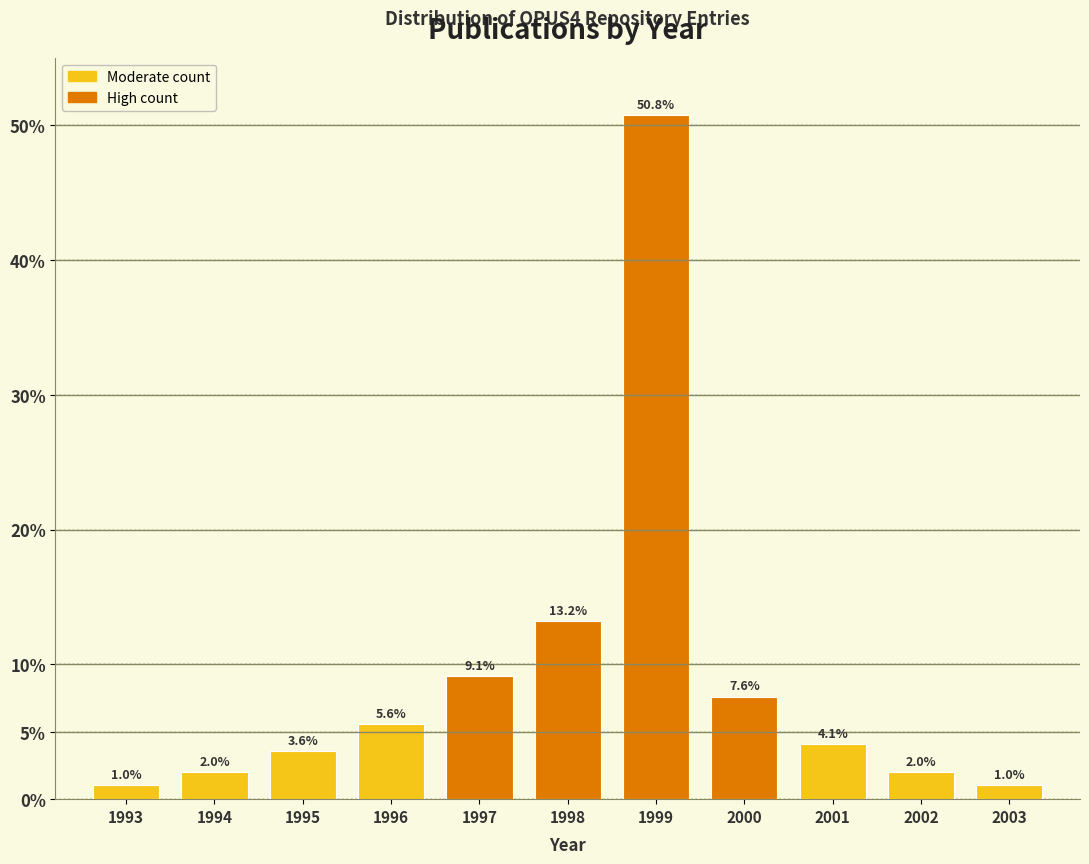

Reading left to right, transcribe all the data shown in this chart.

1993=1.0	1994=2.0	1995=3.6	1996=5.6	1997=9.1	1998=13.2	1999=50.8	2000=7.6	2001=4.1	2002=2.0	2003=1.0